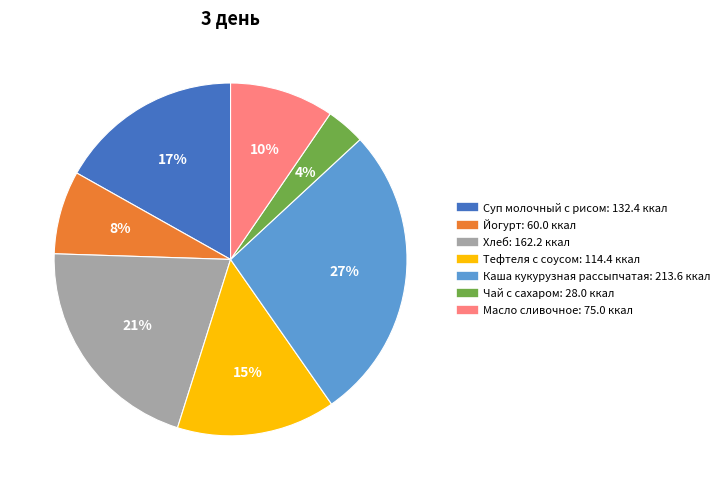

Is there a majority slice in this chart?

No